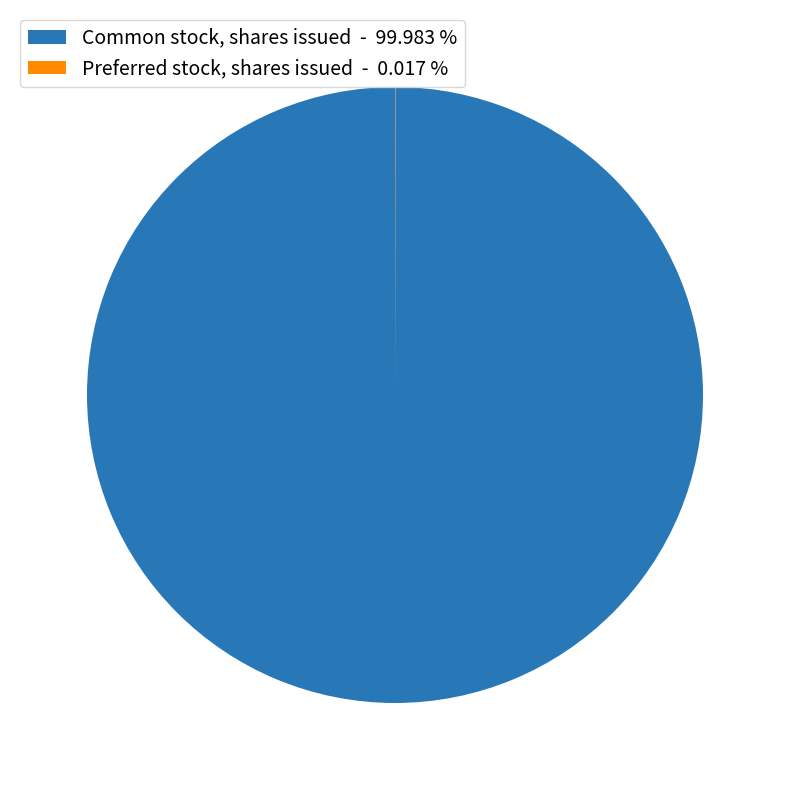

Does Common stock, shares issued - 99.983 % account for over 50% of the chart?

Yes